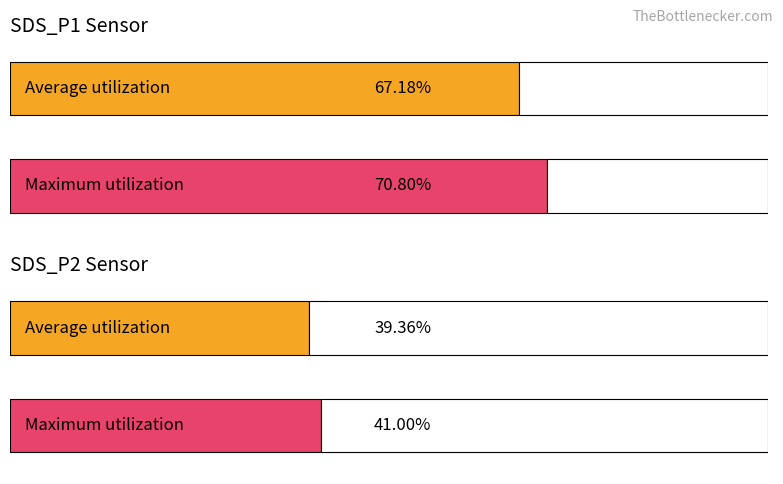

List the series in order of their overall mean, lowest first.

SDS_P2, SDS_P1